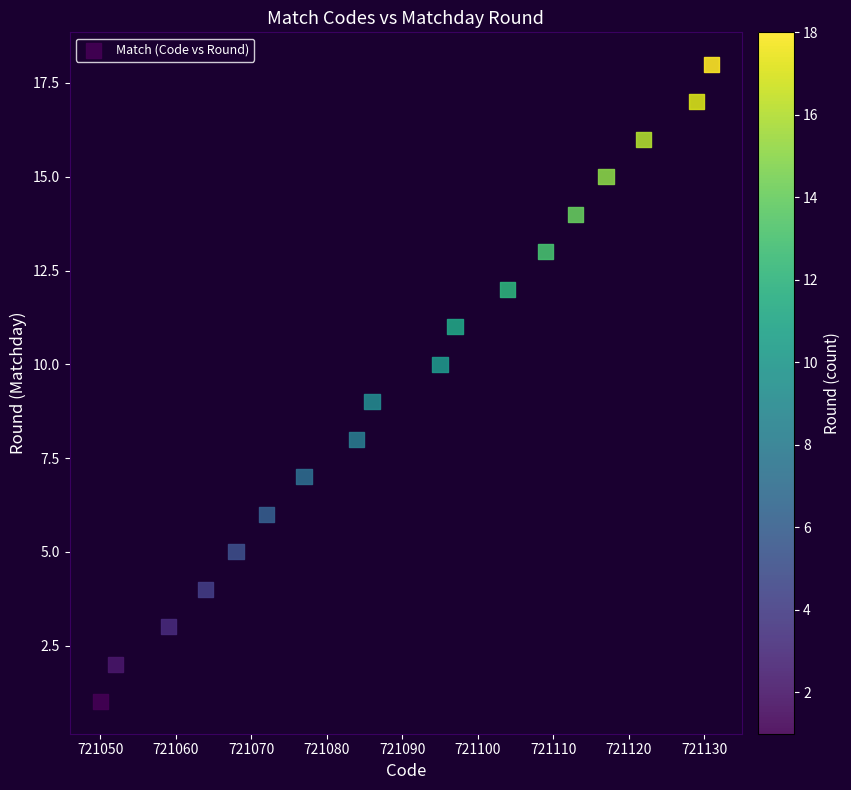

What is the range of Y values (max minus min)?

17